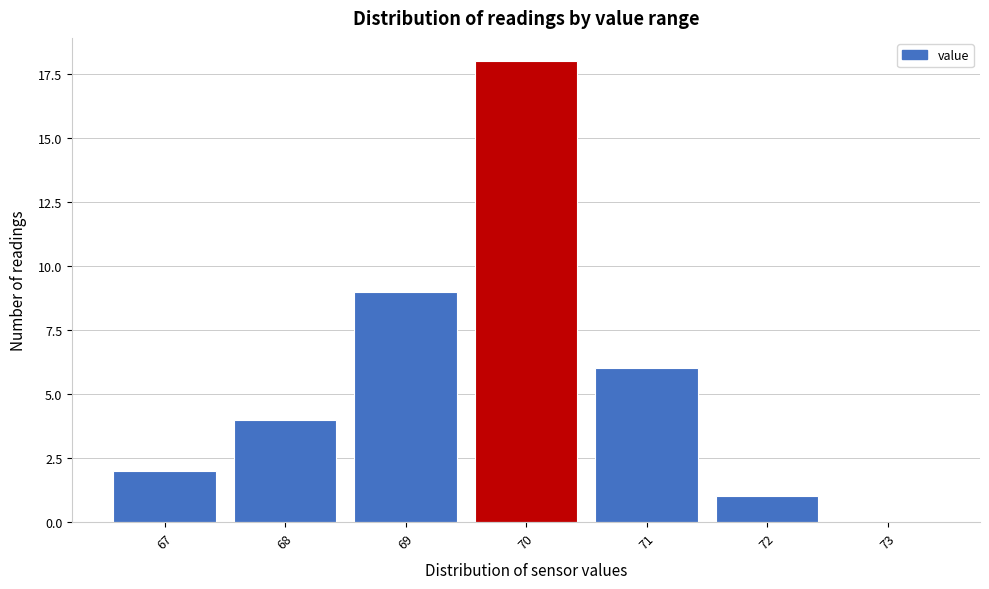

Reading right to left, extract all data points from this chart.

73=0	72=1	71=6	70=18	69=9	68=4	67=2